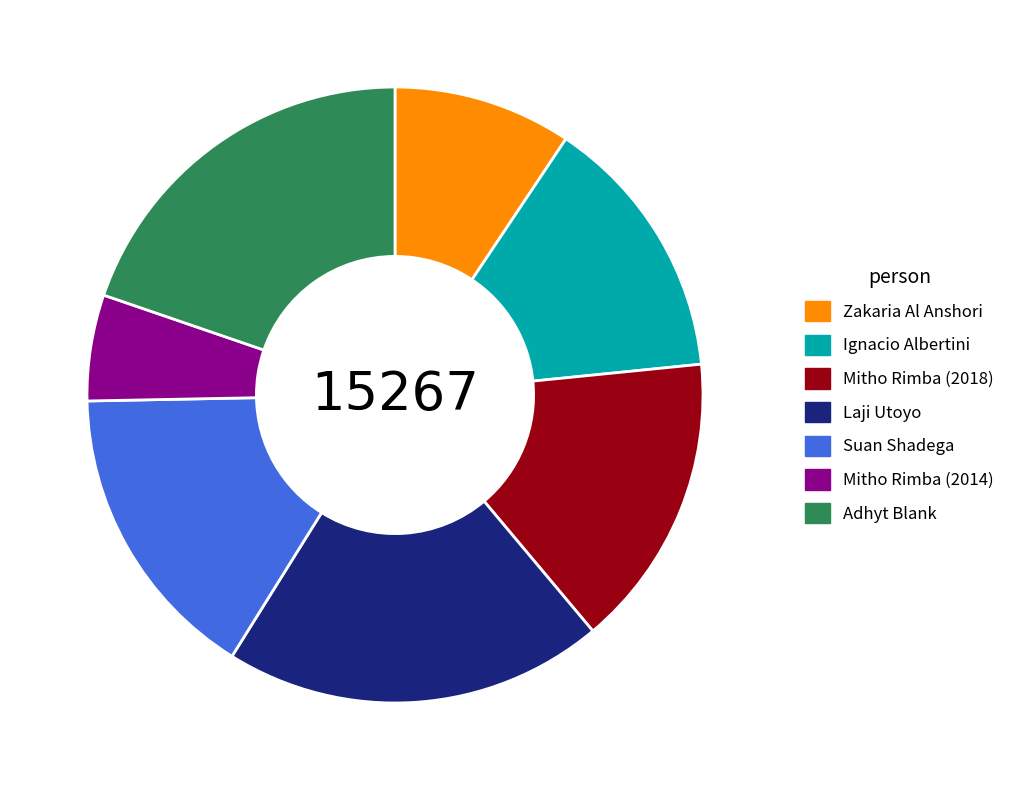

True or false: Suan Shadega accounts for 22% of the total.

False